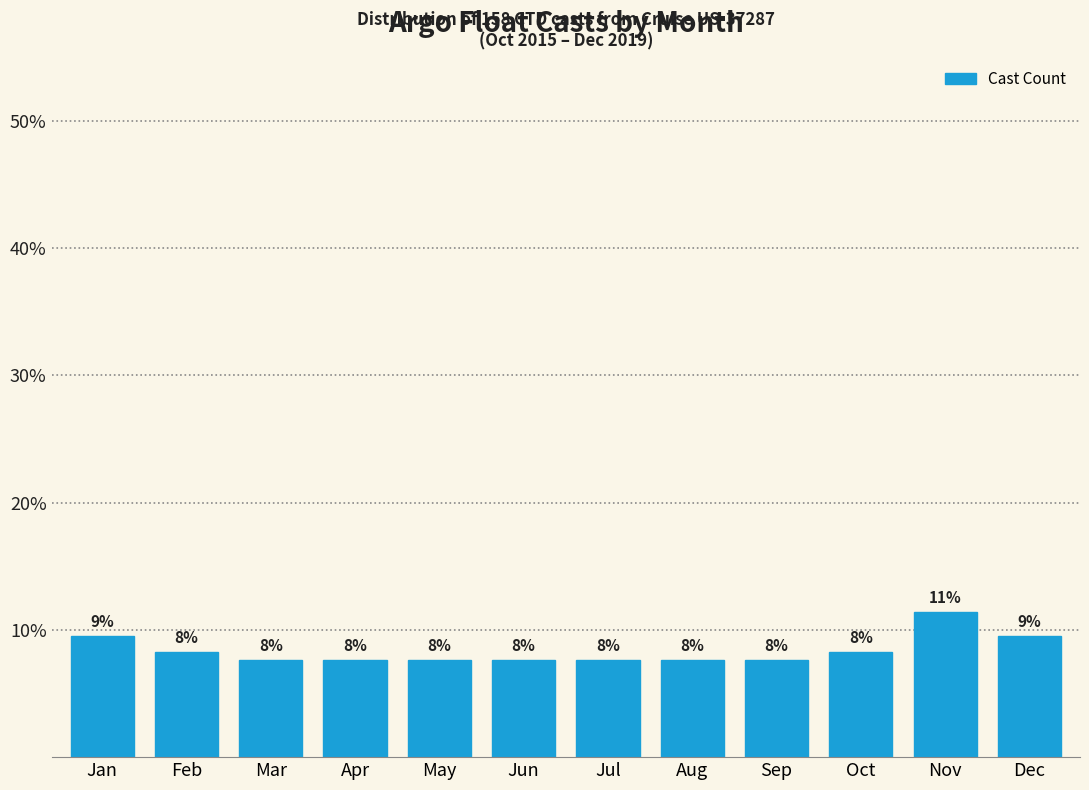

How many bars are there in total?

12